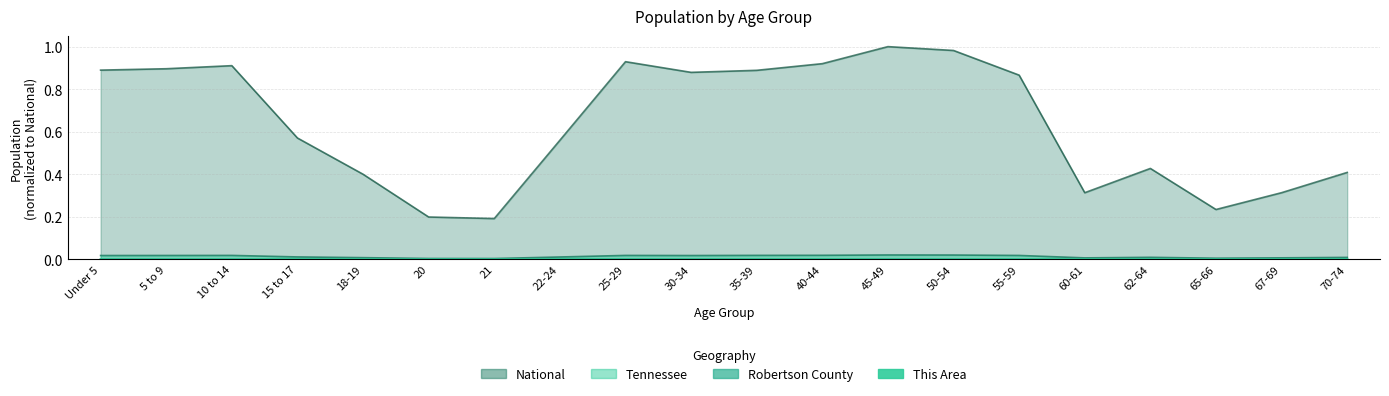

Between 20 and 10 to 14, which is larger?

10 to 14